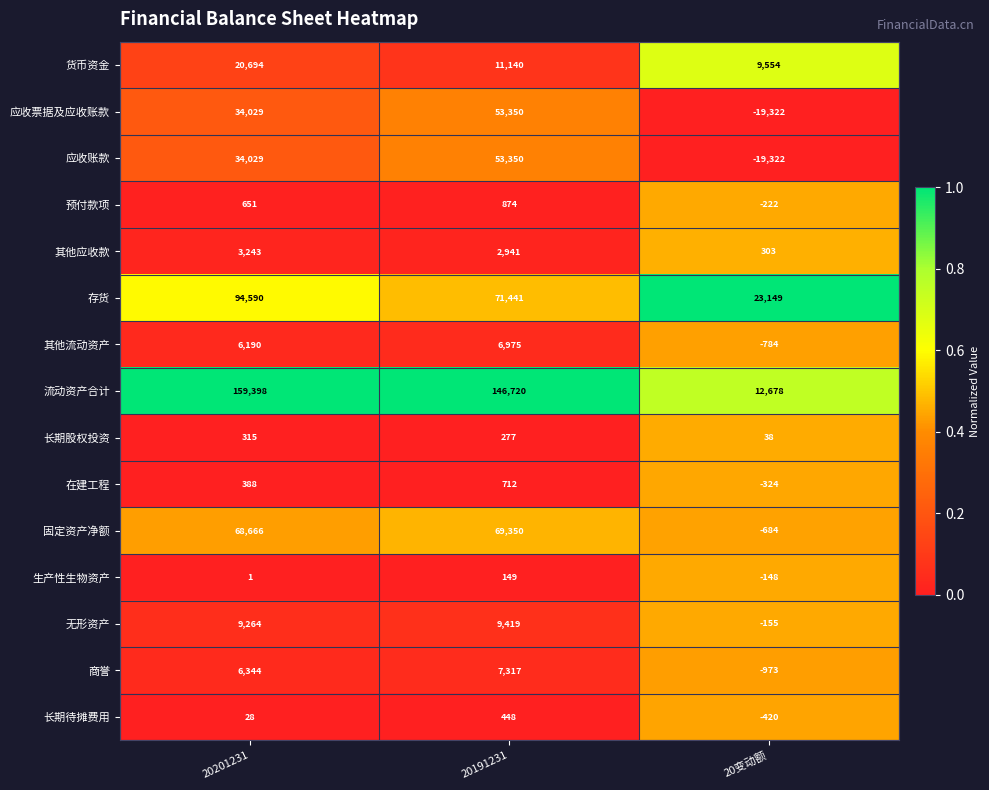

What is the average value of the 应收票据及应收账款 series?

22686